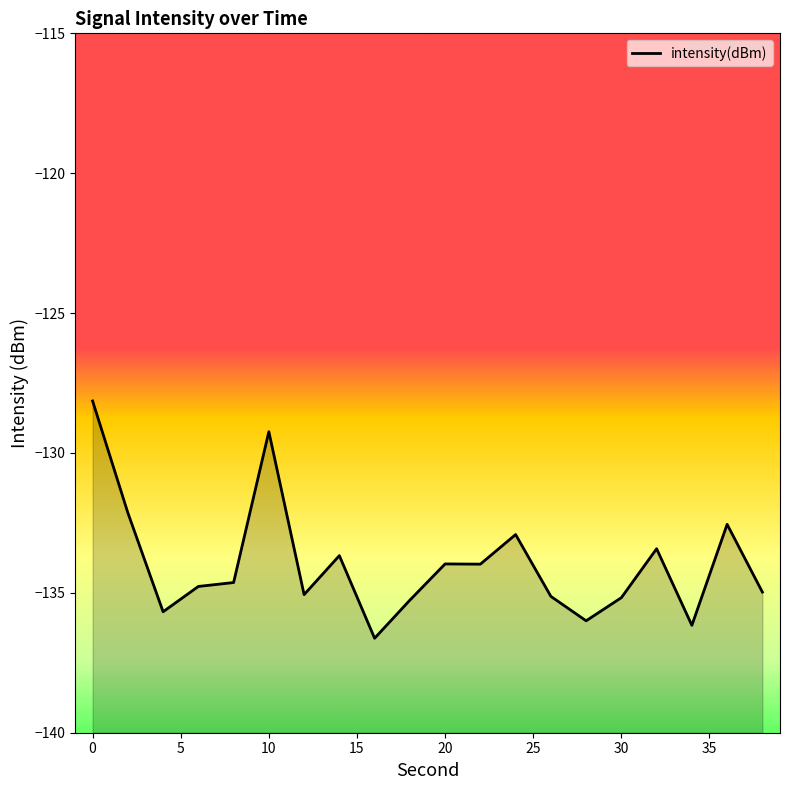

What is the maximum value shown in the chart?

-128.1